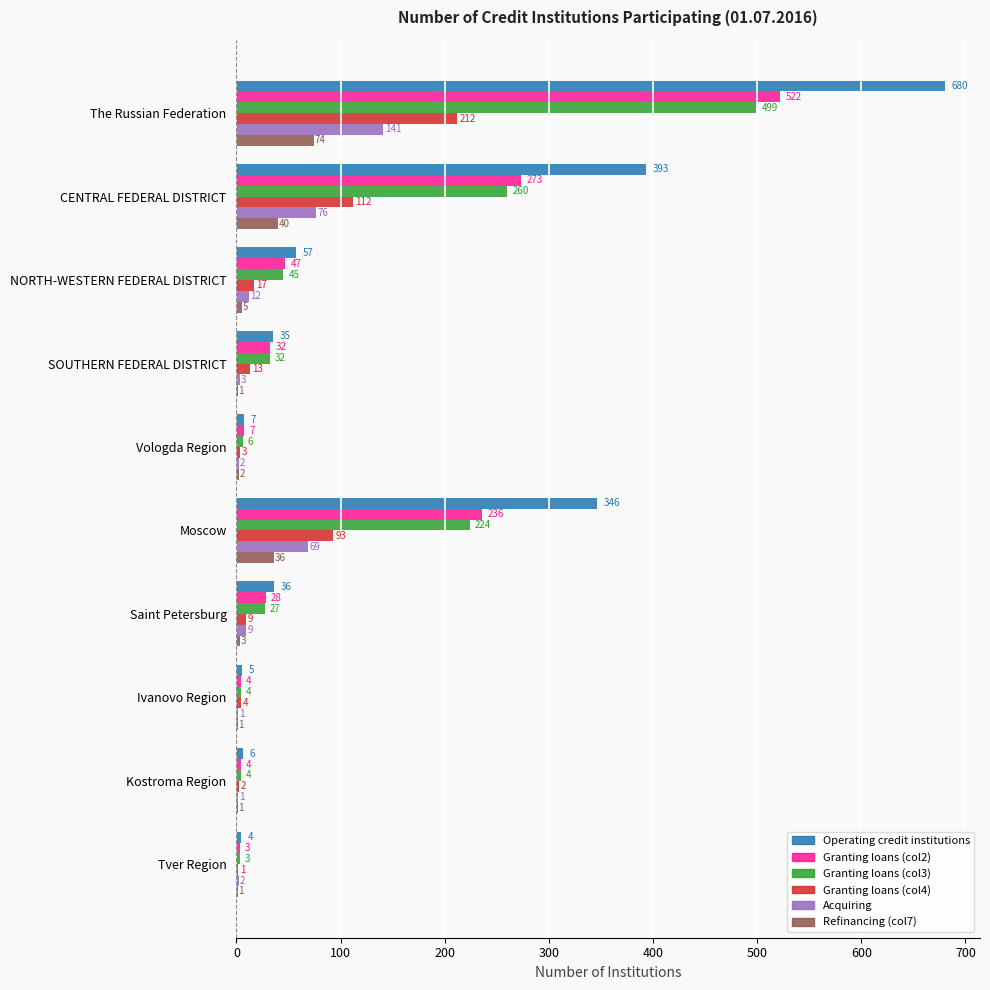

Is it true that Granting loans (col2) equals 4 at Kostroma Region?

True